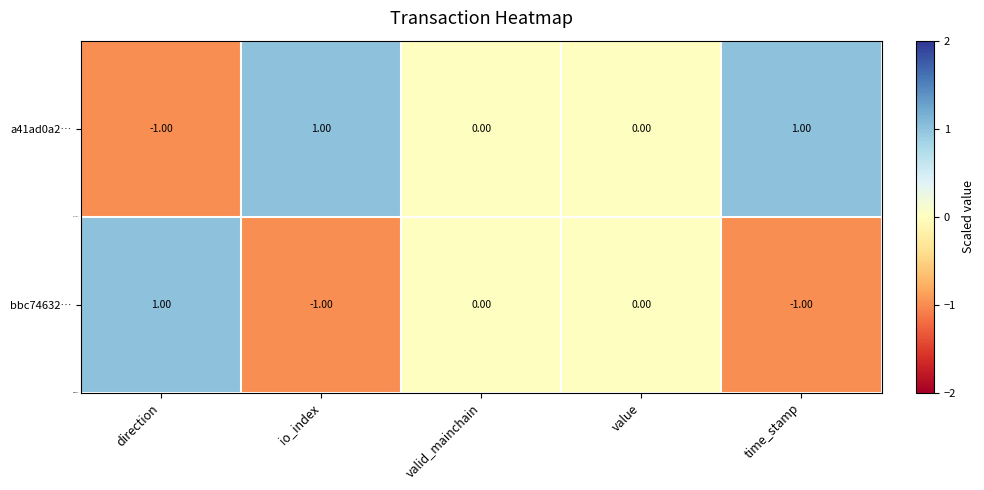

Rank the series by their average value, from lowest to highest.

bbc74632…, a41ad0a2…